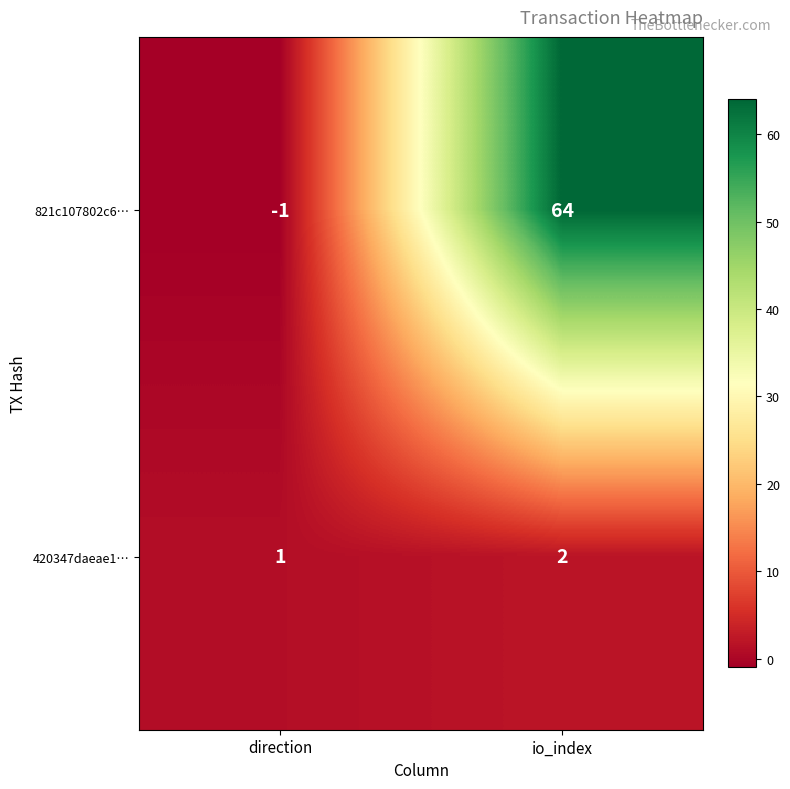

How many data points in 821c107802c6… are less than 64?

1